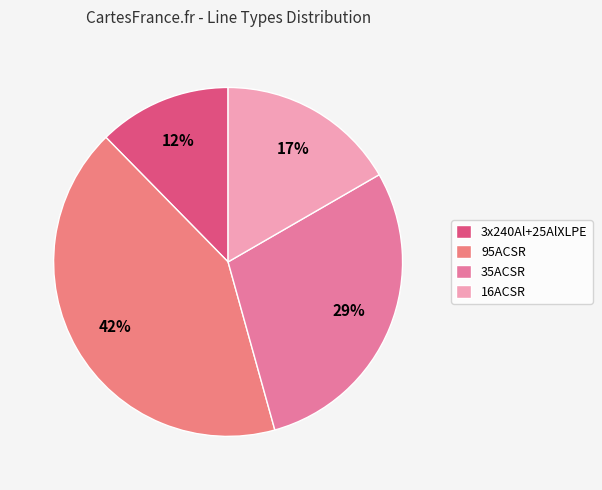

Count the number of slices in the pie.

4